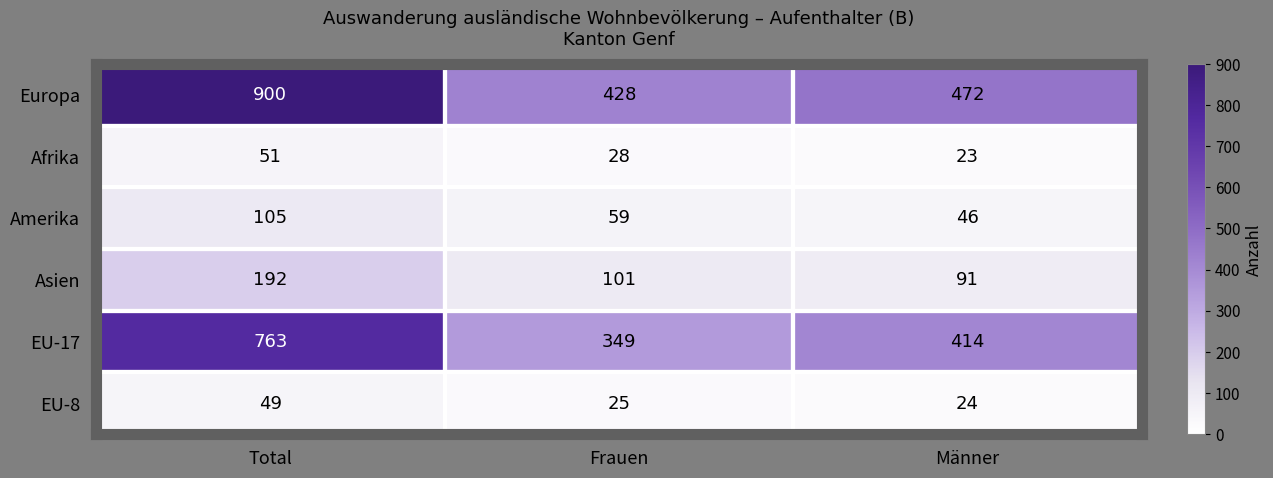

What is the spread (max minus min) of values at Männer?

449